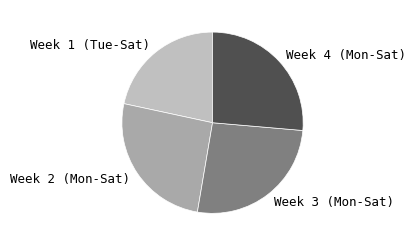

The Week 2 (Mon-Sat) slice represents 40% of the pie. True or false?

False